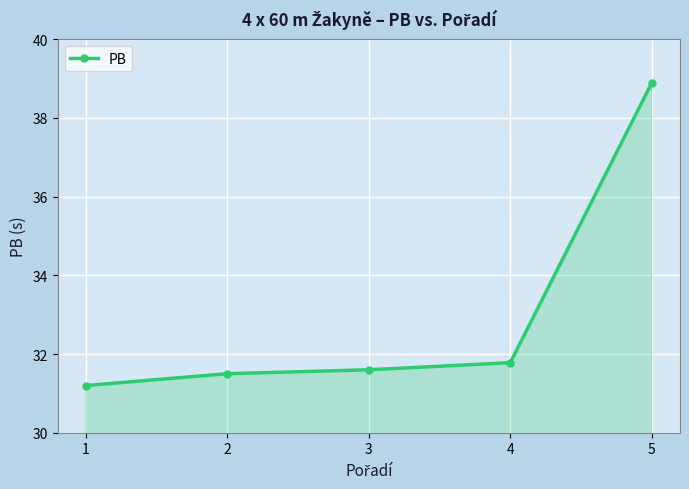

What is the sum of the values at 1 and 2?

62.7